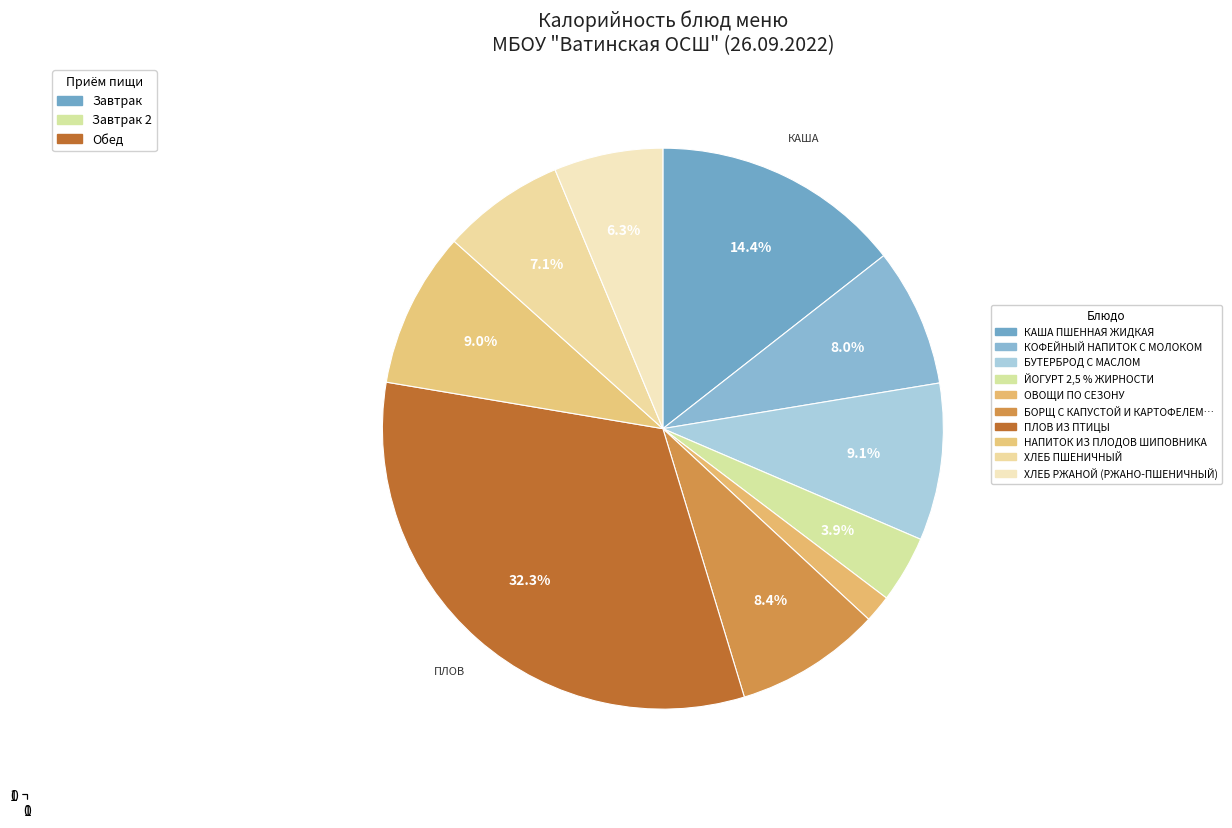

Rank the categories by value from highest to lowest.

ПЛОВ ИЗ ПТИЦЫ, КАША ПШЕННАЯ ЖИДКАЯ, БУТЕРБРОД С МАСЛОМ, НАПИТОК ИЗ ПЛОДОВ ШИПОВНИКА, БОРЩ С КАПУСТОЙ И КАРТОФЕЛЕМ СО СМЕТАНОЙ, КОФЕЙНЫЙ НАПИТОК С МОЛОКОМ, ХЛЕБ ПШЕНИЧНЫЙ, ХЛЕБ РЖАНОЙ (РЖАНО-ПШЕНИЧНЫЙ), ЙОГУРТ 2,5 % ЖИРНОСТИ, ОВОЩИ ПО СЕЗОНУ